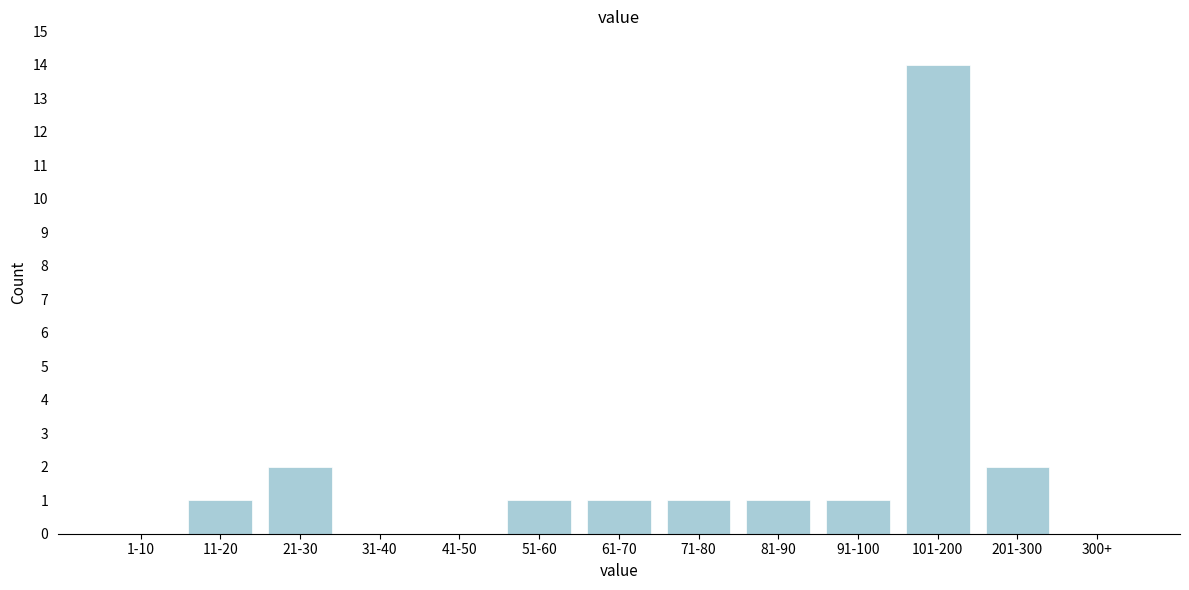

Reading right to left, extract all data points from this chart.

300+=0	201-300=2	101-200=14	91-100=1	81-90=1	71-80=1	61-70=1	51-60=1	41-50=0	31-40=0	21-30=2	11-20=1	1-10=0